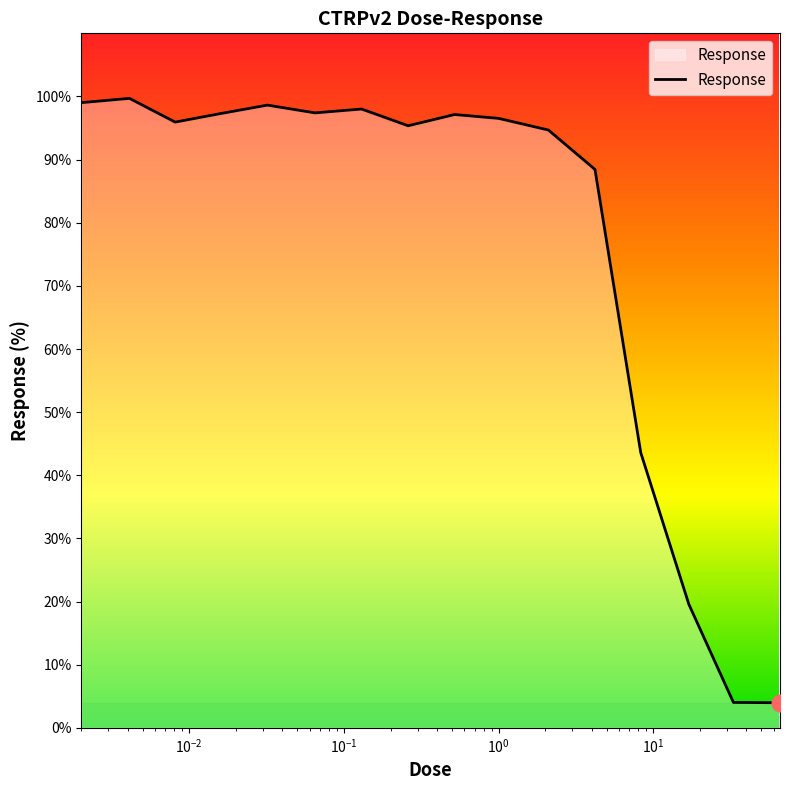

What is the difference between the maximum and minimum values?

95.7